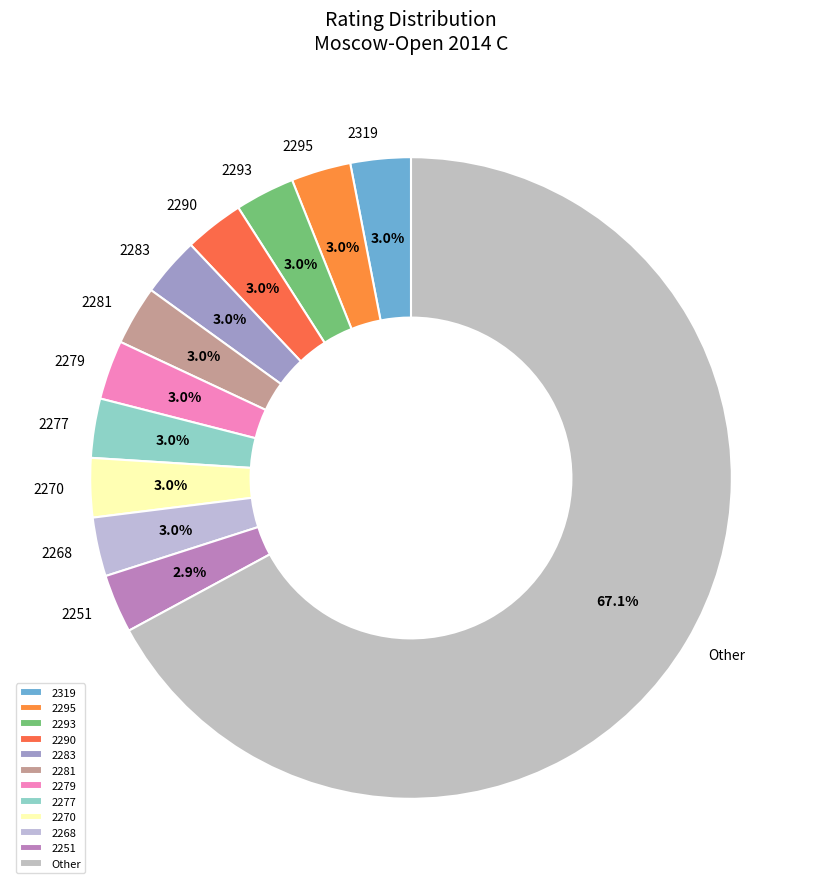

Is the sum of 2277 and 2319 greater than half?

No